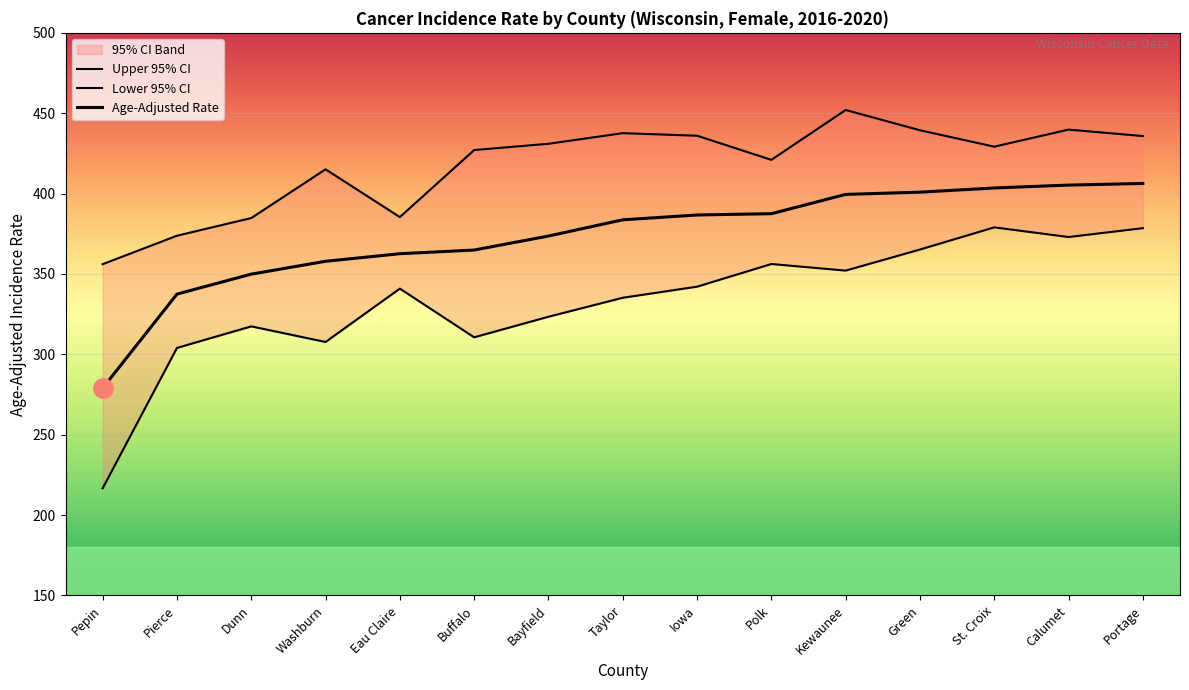

Reading left to right, list all the values displayed in this chart.

Age-Adjusted Rate: 279.0	337.5	349.9	357.9	362.6	364.9	373.6	383.7	386.7	387.5	399.5	400.9	403.5	405.3	406.3
Lower 95% CI: 216.7	304.0	317.4	307.7	340.9	310.6	323.4	335.2	342.1	356.2	352.1	365.2	379.0	373.0	378.5
Upper 95% CI: 356.1	373.8	384.8	415.1	385.4	427.1	431.0	437.6	436.0	421.0	452.0	439.4	429.2	439.8	435.8